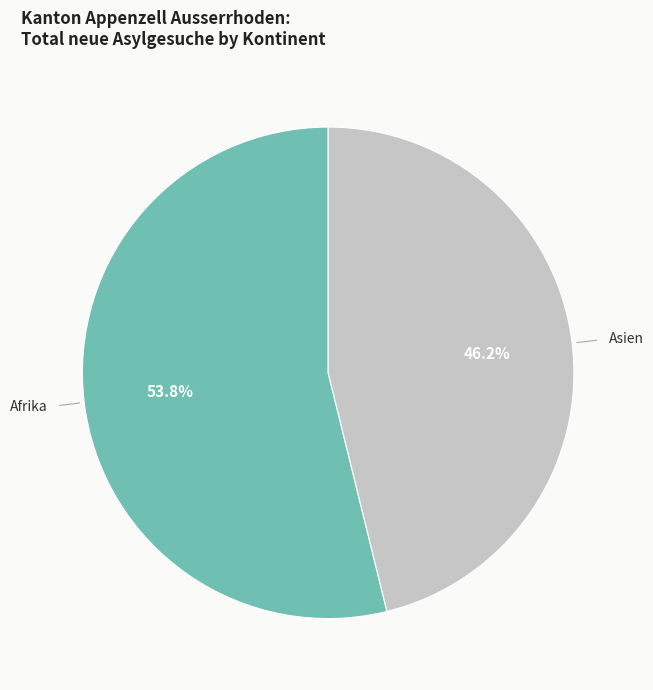

Does any single category account for the majority?

Yes